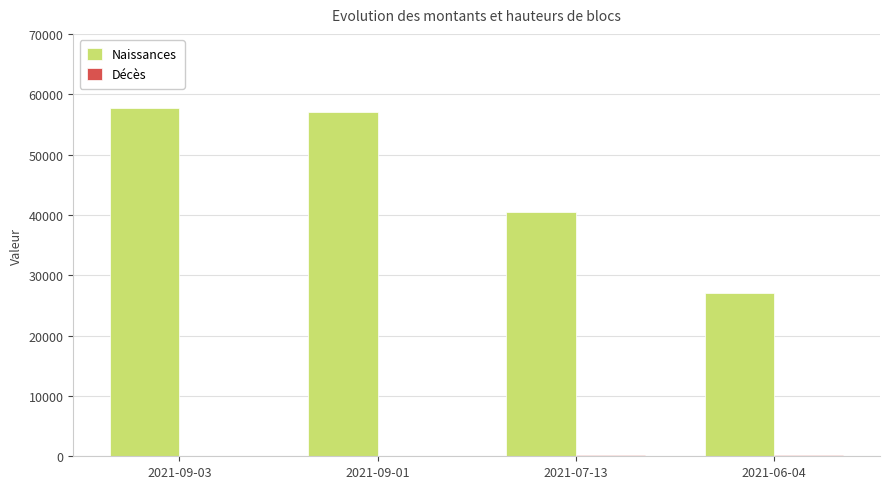

What is the sum of all Naissances values?

182374.0